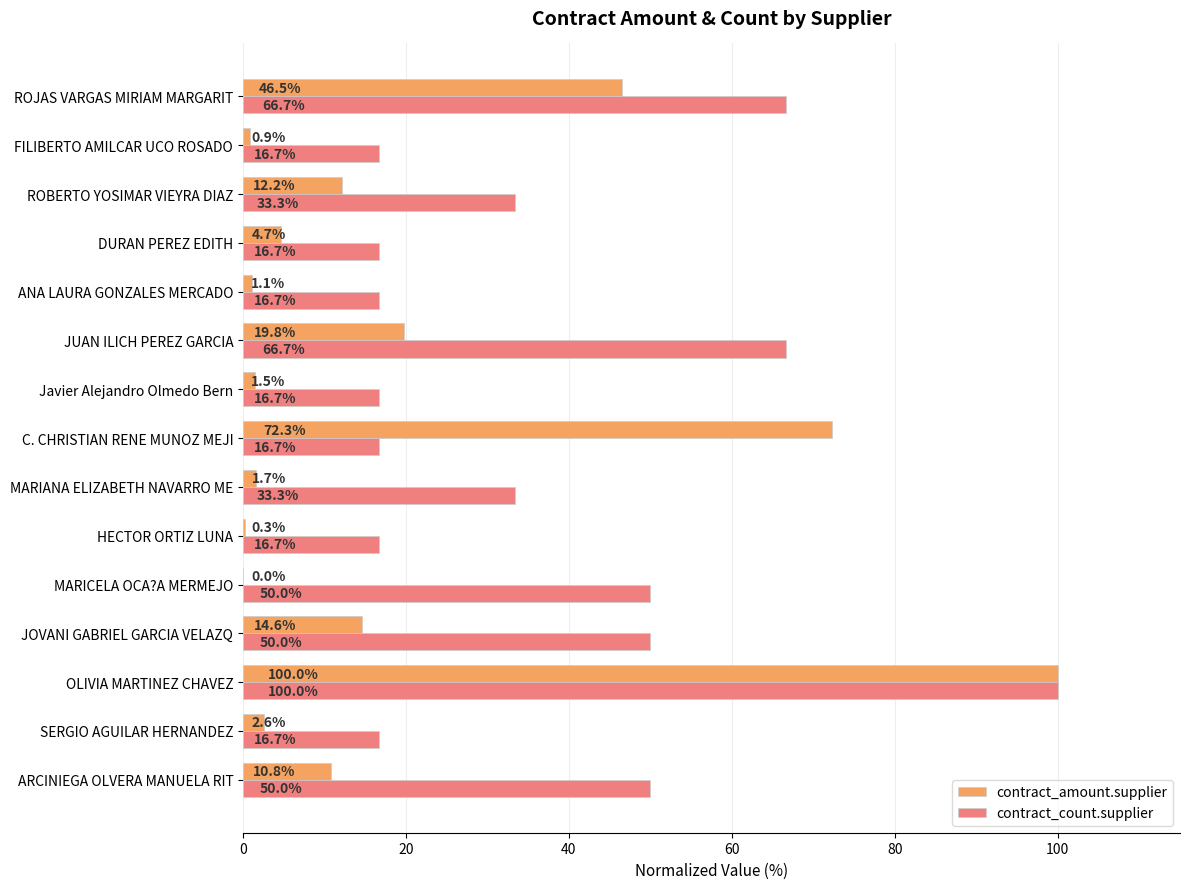

What is the sum of the contract_count.supplier values at JOVANI GABRIEL GARCIA VELAZQ and ANA LAURA GONZALES MERCADO?

66.7